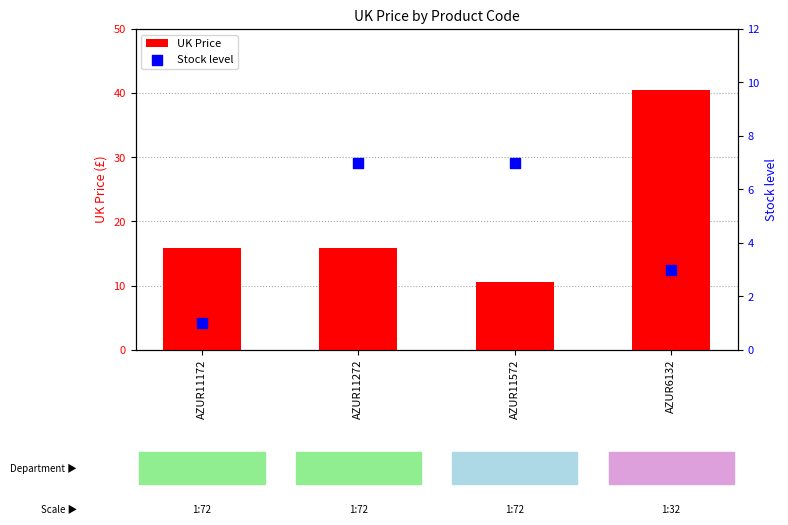

Is the value of UK Price at AZUR11572 greater than the value of Stock level at AZUR11572?

Yes